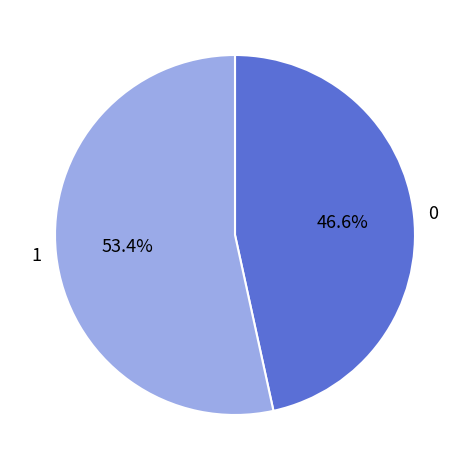

What percentage is NOT represented by 1?

46.6%